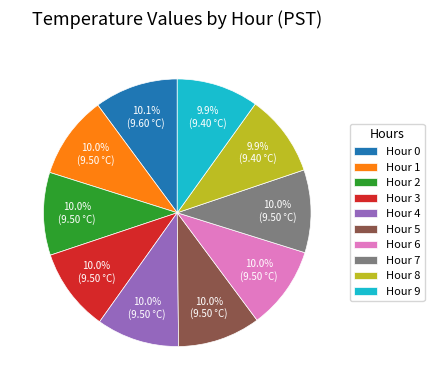

Is there any slice that represents more than half of the pie?

No